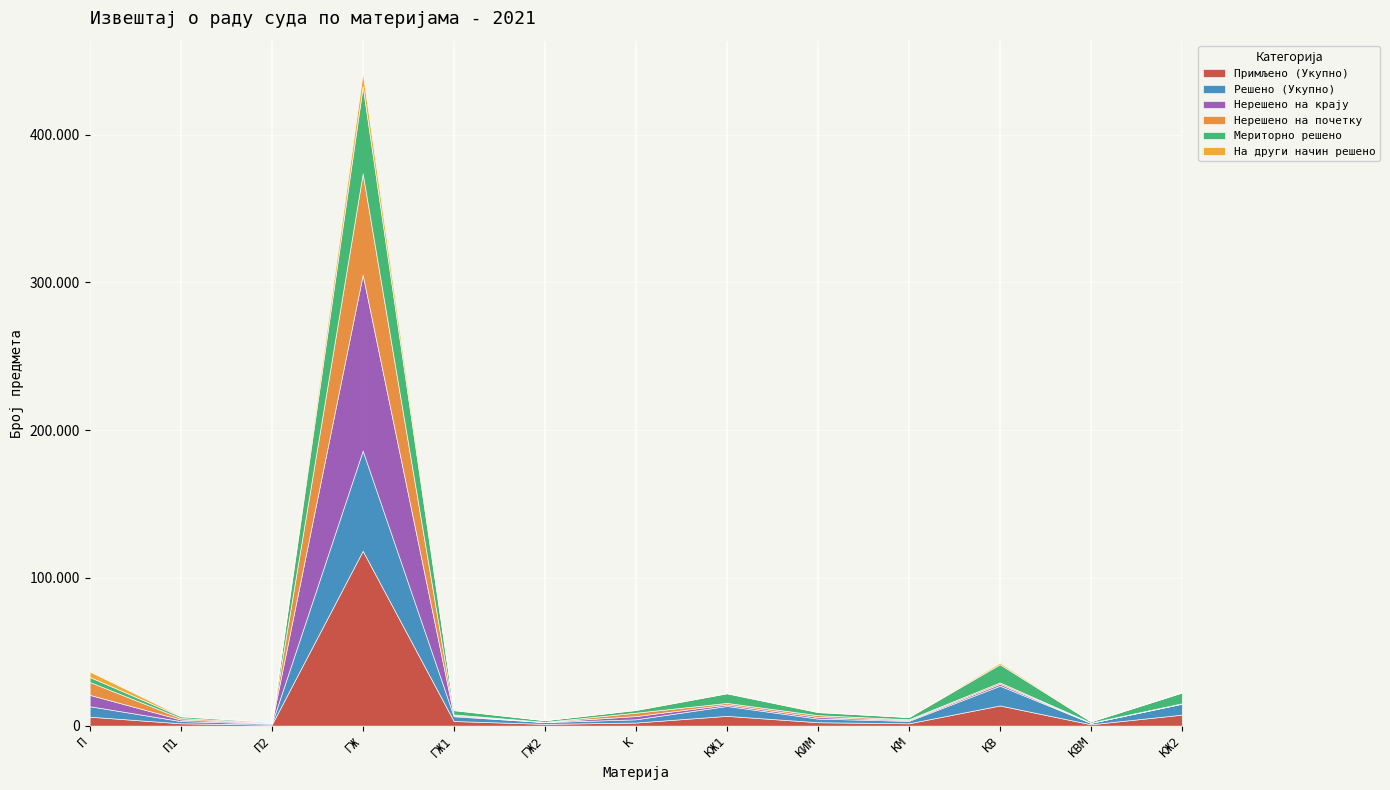

What is the minimum value shown in the chart?

60